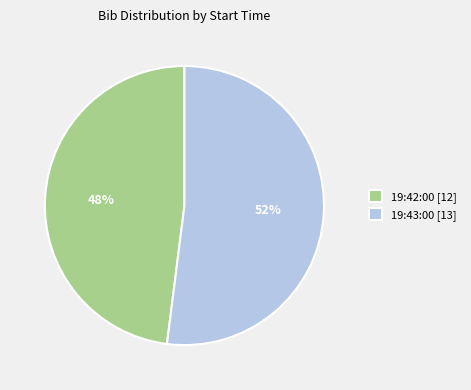

To the nearest percent, what is the average slice percentage?

50%